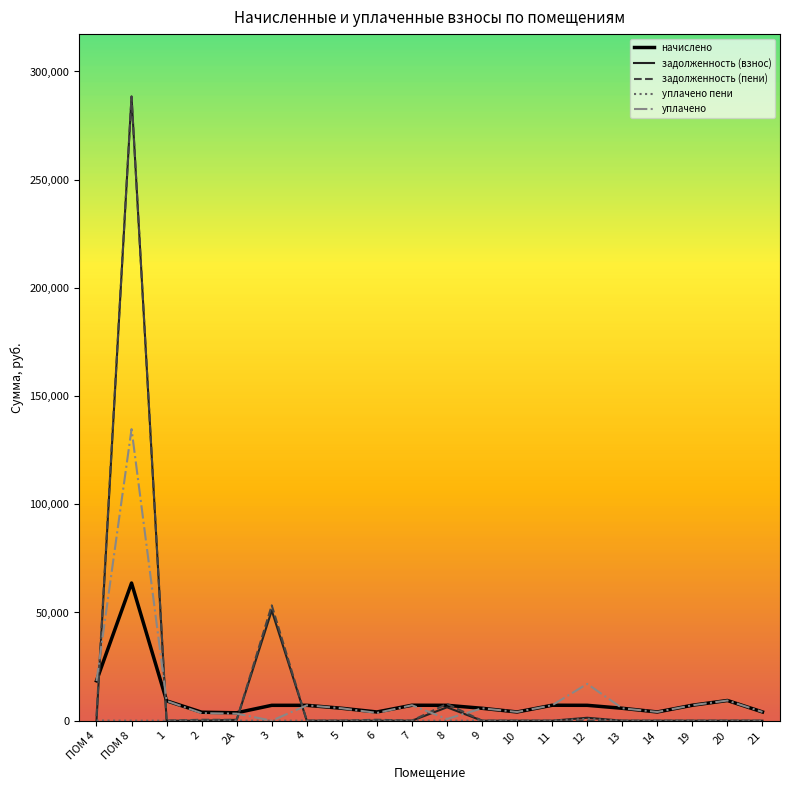

How many distinct data groups are displayed?

5